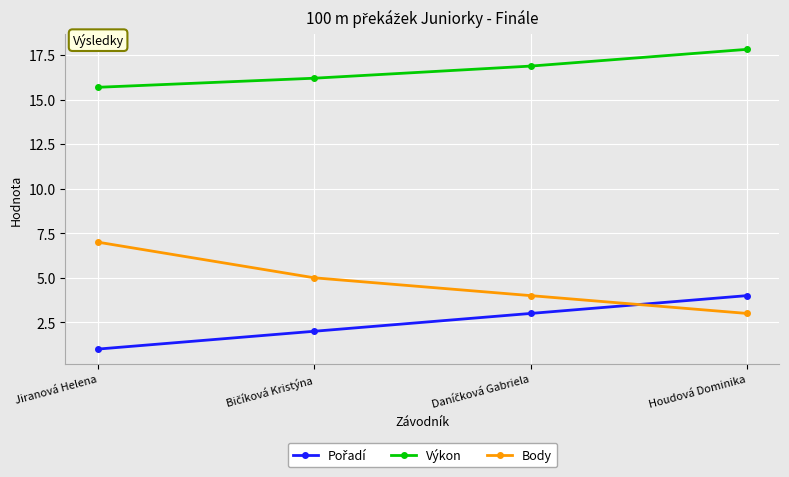

At which label does Body reach its peak?

Jiranová Helena